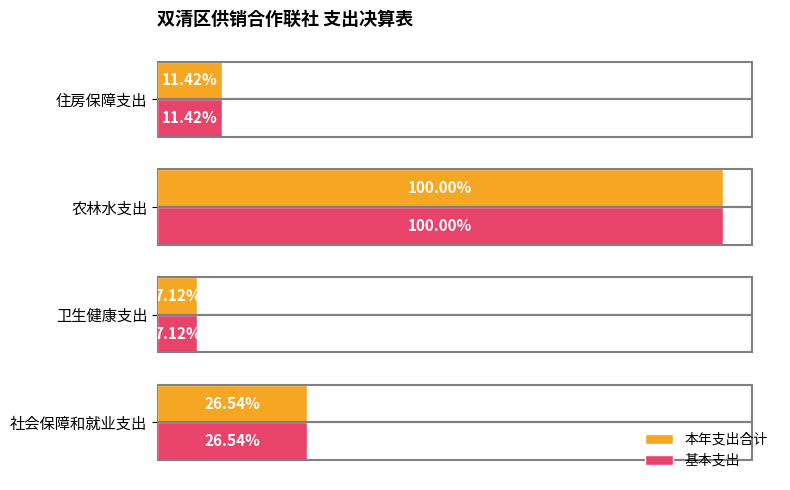

What are all the series names shown in the legend?

本年支出合计, 基本支出